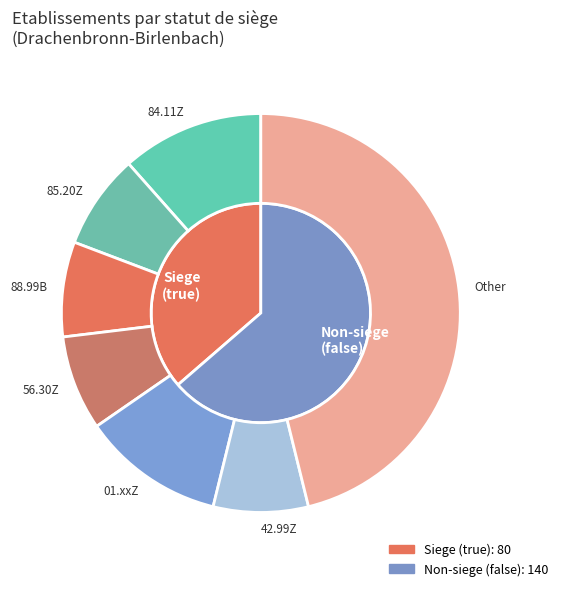

To the nearest percent, what is the average slice percentage?

50%